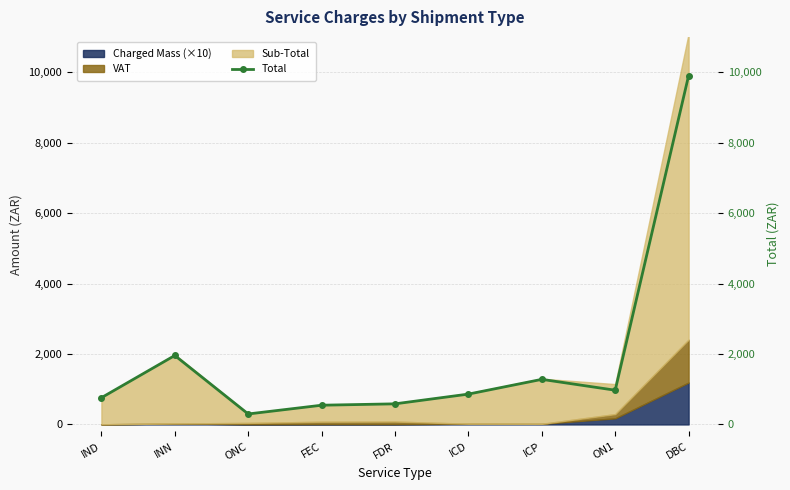

Reading left to right, transcribe all the data shown in this chart.

758.7	1957.4	297.6	546.0	585.0	861.5	1279.9	971.8	9901.0